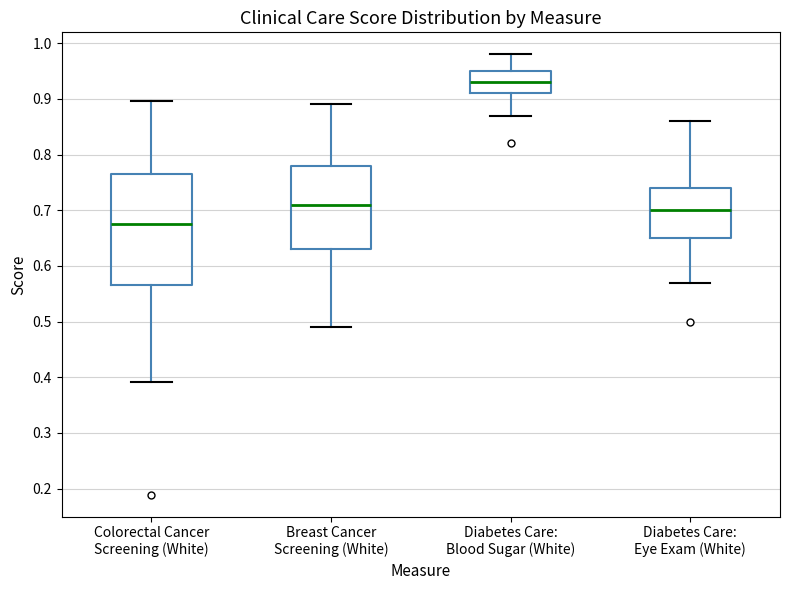

Reading left to right, transcribe this box plot: for each box, give where its median line is, the range the box spans, and where its two whiskers end, as read against the y-axis. The values are not printed on the chart, so give them approximately, as read against the axis.

Colorectal Cancer Screening (White): median 0.68, box 0.57 to 0.76, whiskers 0.39 to 0.90
Breast Cancer Screening (White): median 0.71, box 0.63 to 0.78, whiskers 0.49 to 0.89
Diabetes Care: Blood Sugar (White): median 0.93, box 0.91 to 0.95, whiskers 0.87 to 0.98
Diabetes Care: Eye Exam (White): median 0.70, box 0.65 to 0.74, whiskers 0.57 to 0.86